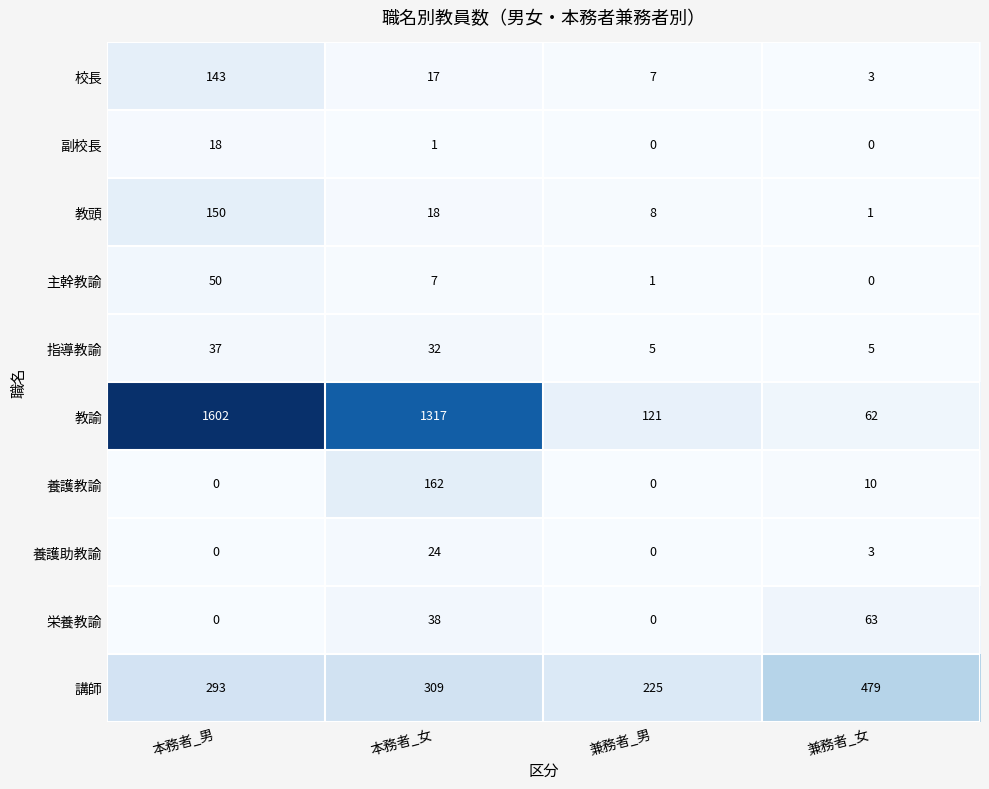

Which series has the largest range (max minus min)?

教諭